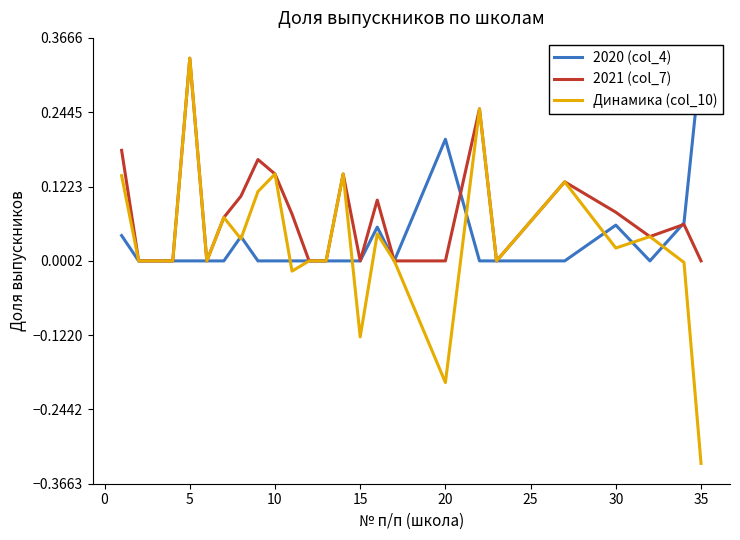

How many interior local peaks does the Динамика (col_10) series have?

8